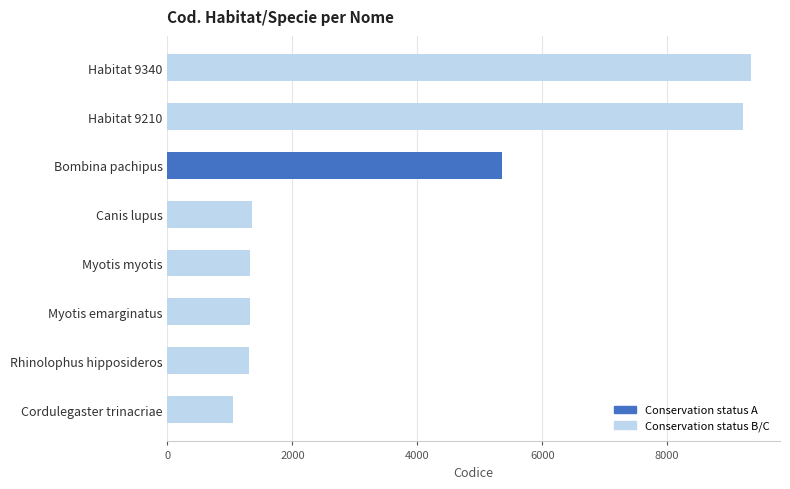

What is the minimum value shown in the chart?

1047